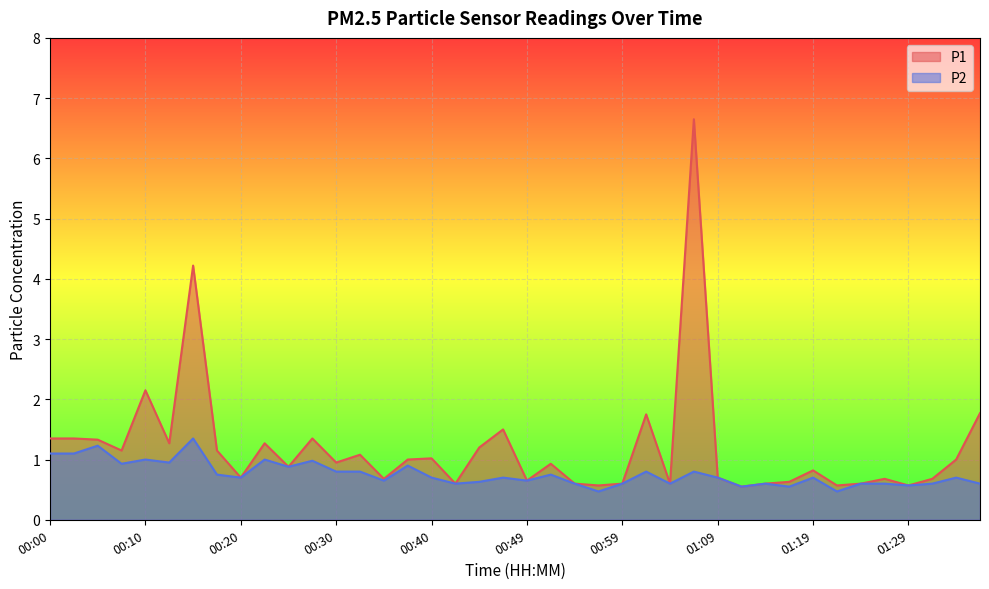

At which category does the chart reach its minimum across all series?

00:57